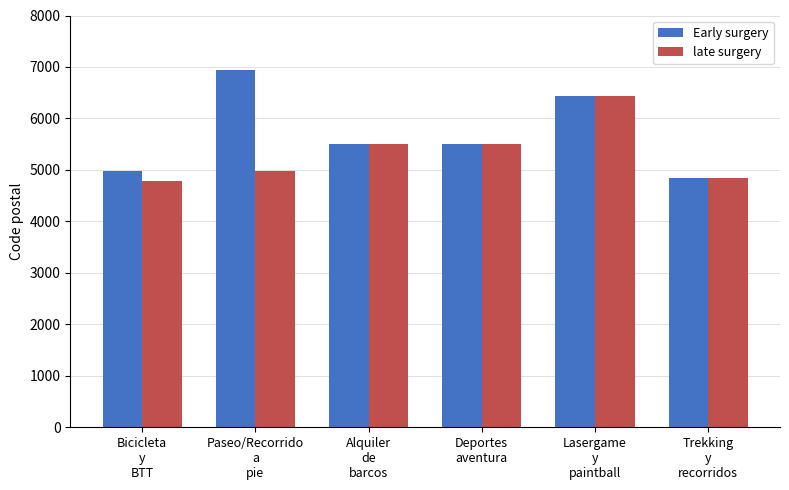

How many data points in late surgery are less than 5500?

3